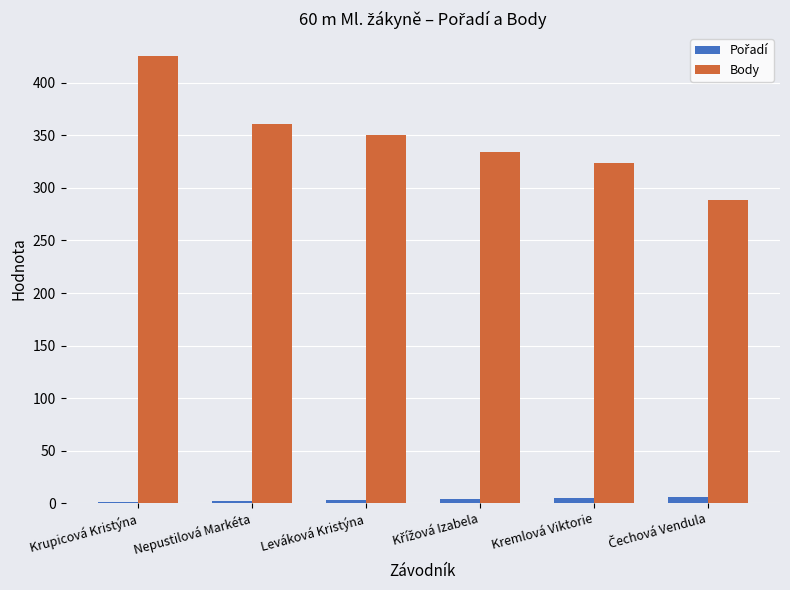

What is the greatest value displayed?

426